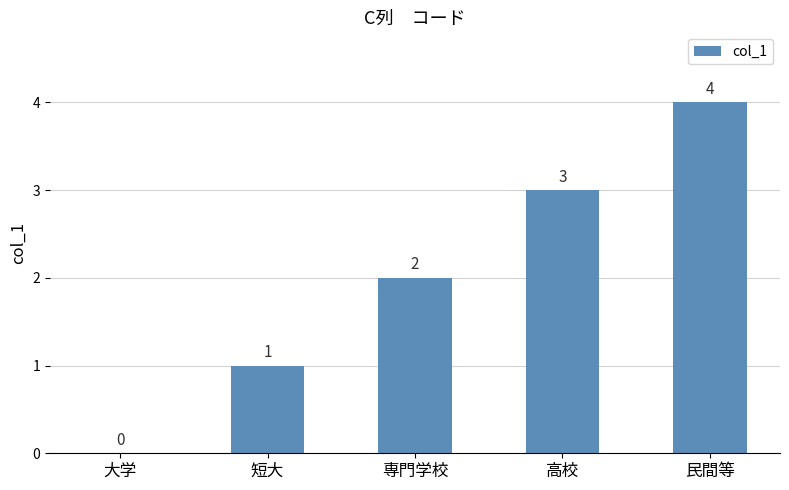

What is the change in value from 短大 to 高校?

+2